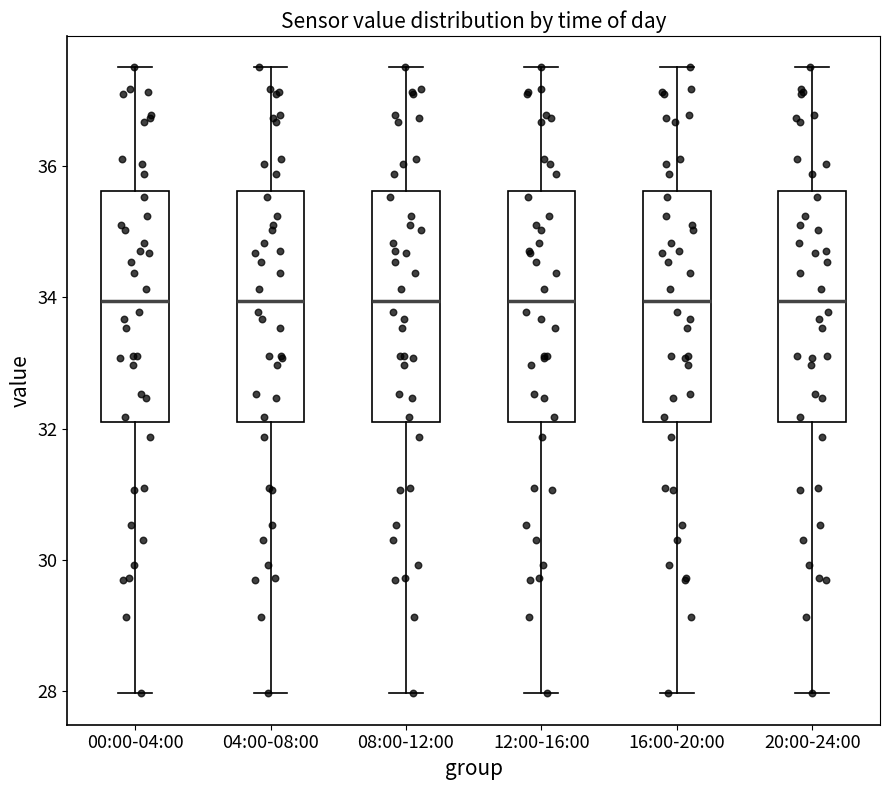

Reading left to right, transcribe this box plot: for each box, give where its median line is, the range the box spans, and where its two whiskers end, as read against the y-axis. The values are not printed on the chart, so give them approximately, as read against the axis.

00:00-04:00: median 34.0, box 32.0 to 35.6, whiskers 28.0 to 37.6
04:00-08:00: median 34.0, box 32.0 to 35.6, whiskers 28.0 to 37.6
08:00-12:00: median 34.0, box 32.0 to 35.6, whiskers 28.0 to 37.6
12:00-16:00: median 34.0, box 32.0 to 35.6, whiskers 28.0 to 37.6
16:00-20:00: median 34.0, box 32.0 to 35.6, whiskers 28.0 to 37.6
20:00-24:00: median 34.0, box 32.0 to 35.6, whiskers 28.0 to 37.6